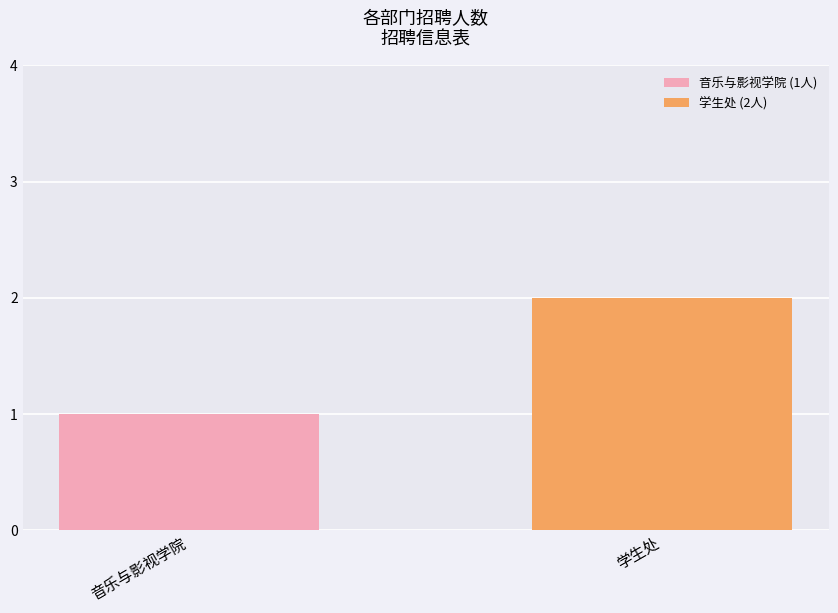

Which series has the widest spread of values?

音乐与影视学院 (1人)